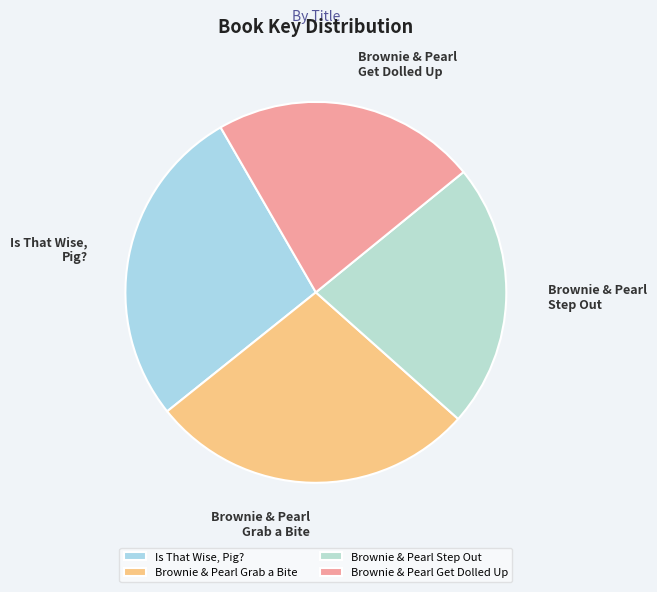

Do Brownie & Pearl Get Dolled Up and Brownie & Pearl Step Out together represent more than half of the pie?

No